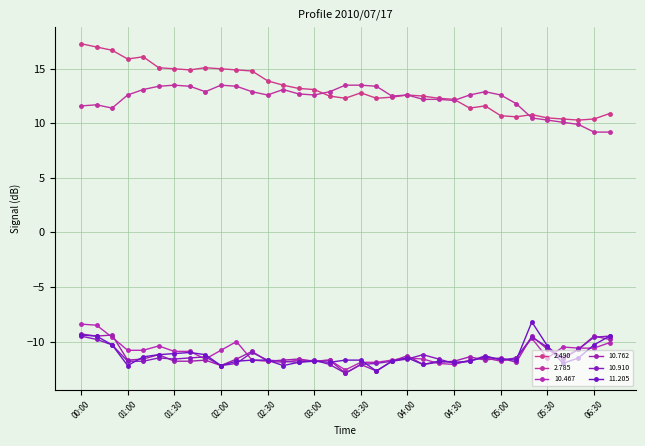

Is this an area chart (filled region under the line)?

No